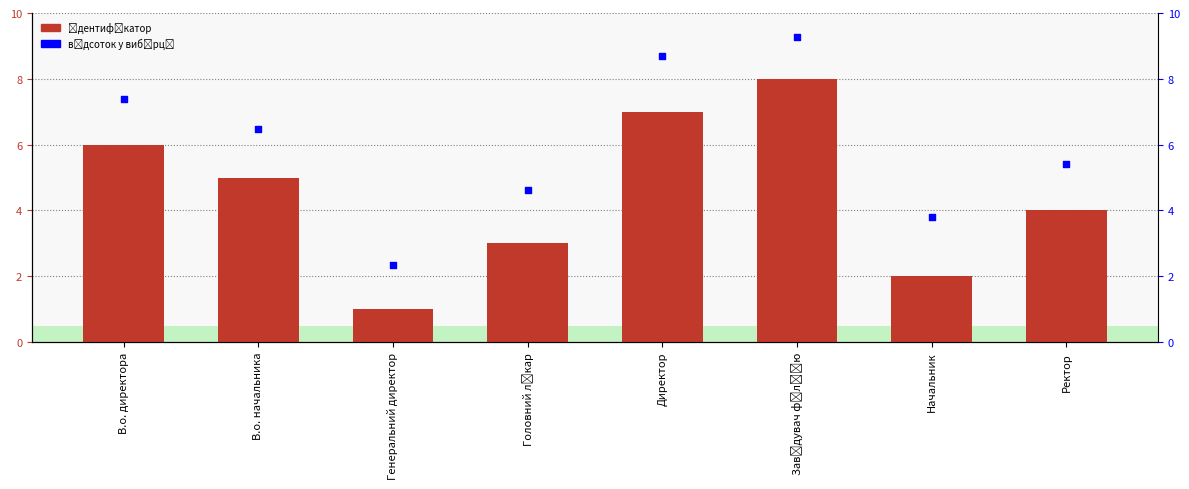

At how many categories does at least one series exceed 3?

7